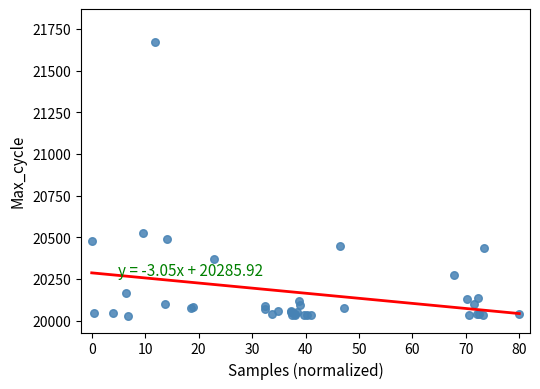

What Y value in the scatter plot is closest to 20848?

20523